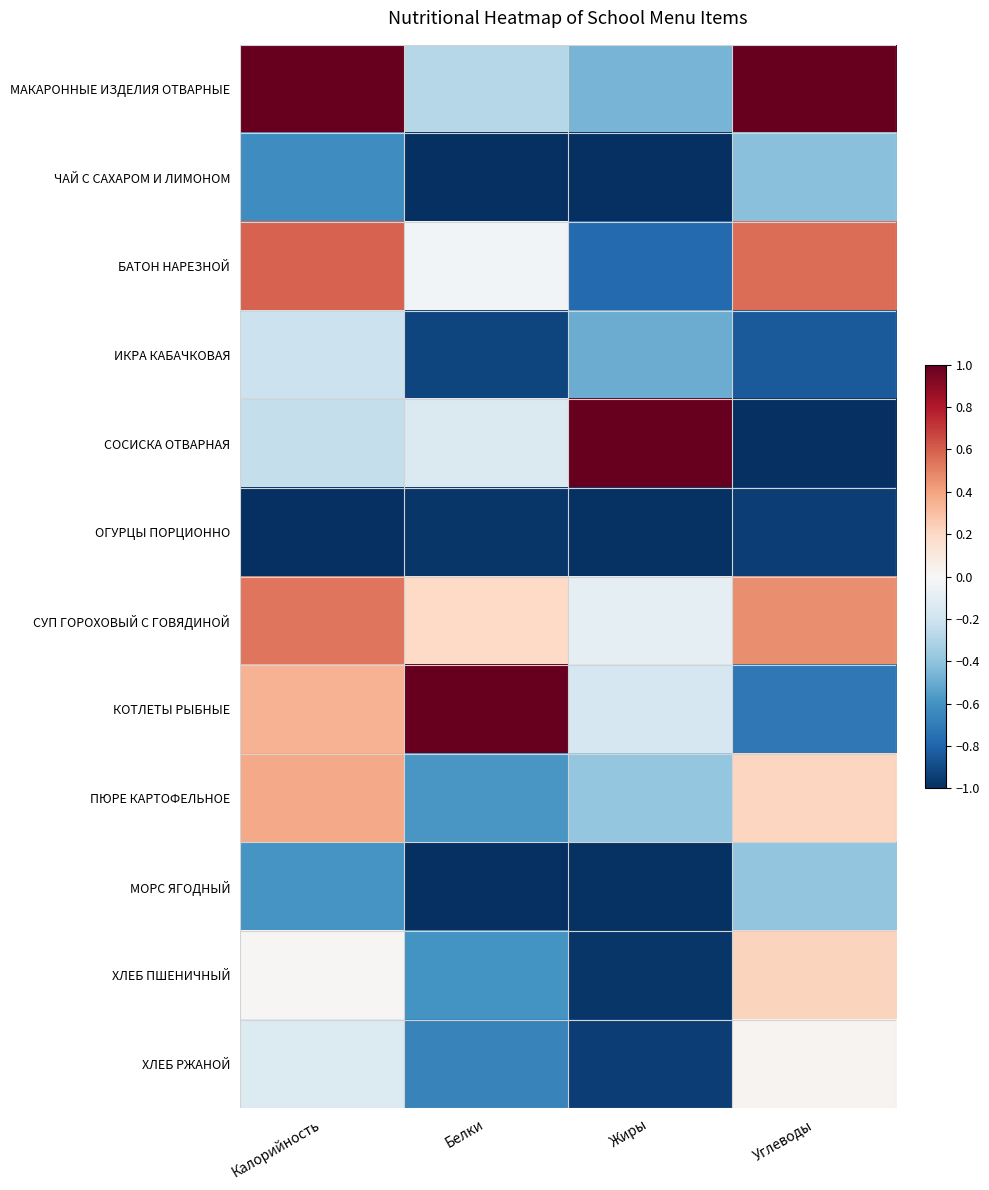

Reading left to right, what are all the values shown in this chart?

МАКАРОННЫЕ ИЗДЕЛИЯ ОТВАРНЫЕ: Калорийность=1.0	Белки=-0.3	Жиры=-0.5	Углеводы=1.0
ЧАЙ С САХАРОМ И ЛИМОНОМ: Калорийность=-0.6	Белки=-1.0	Жиры=-1.0	Углеводы=-0.4
БАТОН НАРЕЗНОЙ: Калорийность=0.6	Белки=-0.0	Жиры=-0.8	Углеводы=0.6
ИКРА КАБАЧКОВАЯ: Калорийность=-0.2	Белки=-0.9	Жиры=-0.5	Углеводы=-0.8
СОСИСКА ОТВАРНАЯ: Калорийность=-0.2	Белки=-0.1	Жиры=1.0	Углеводы=-1.0
ОГУРЦЫ ПОРЦИОННО: Калорийность=-1.0	Белки=-1.0	Жиры=-1.0	Углеводы=-0.9
СУП ГОРОХОВЫЙ С ГОВЯДИНОЙ: Калорийность=0.5	Белки=0.2	Жиры=-0.1	Углеводы=0.5
КОТЛЕТЫ РЫБНЫЕ: Калорийность=0.3	Белки=1.0	Жиры=-0.2	Углеводы=-0.7
ПЮРЕ КАРТОФЕЛЬНОЕ: Калорийность=0.4	Белки=-0.6	Жиры=-0.4	Углеводы=0.2
МОРС ЯГОДНЫЙ: Калорийность=-0.6	Белки=-1.0	Жиры=-1.0	Углеводы=-0.4
ХЛЕБ ПШЕНИЧНЫЙ: Калорийность=0.0	Белки=-0.6	Жиры=-1.0	Углеводы=0.2
ХЛЕБ РЖАНОЙ: Калорийность=-0.1	Белки=-0.7	Жиры=-0.9	Углеводы=0.0